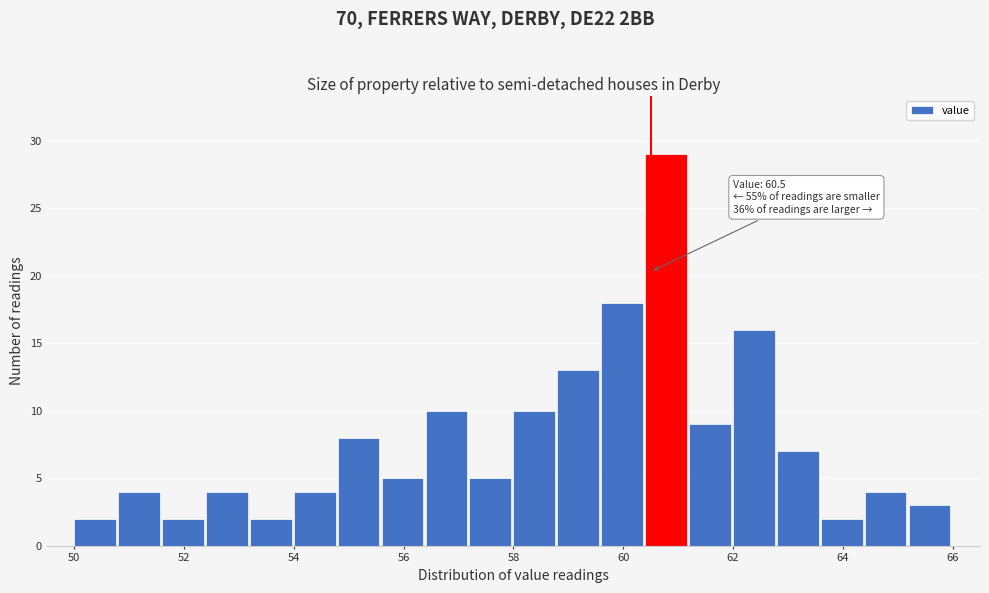

Over which range of the x-axis is the bar tallest?

60.4 to 61.2